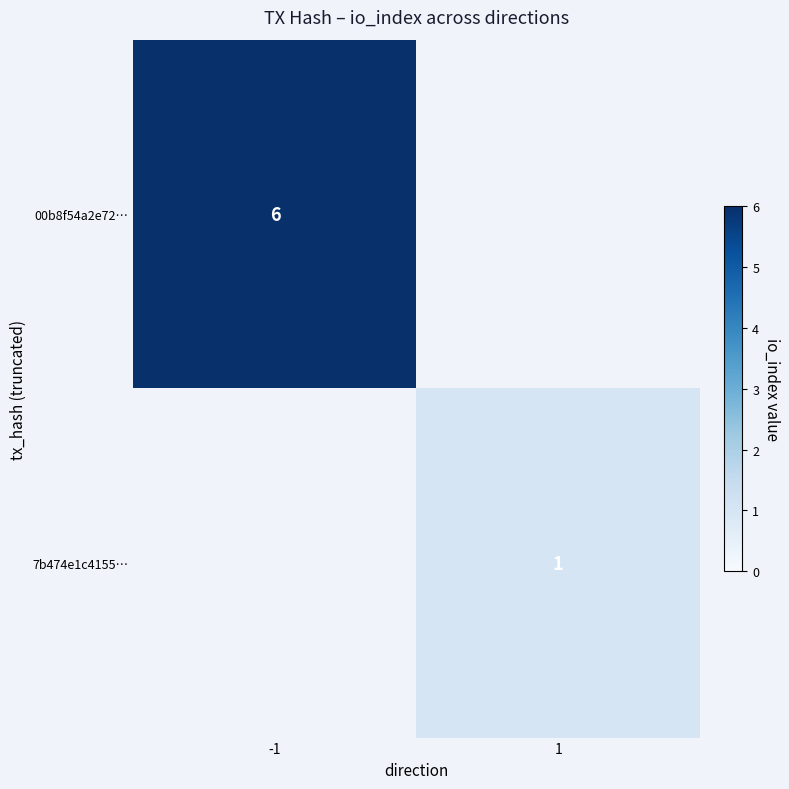

Is it true that 7b474e1c4155… equals 0 at 1?

False